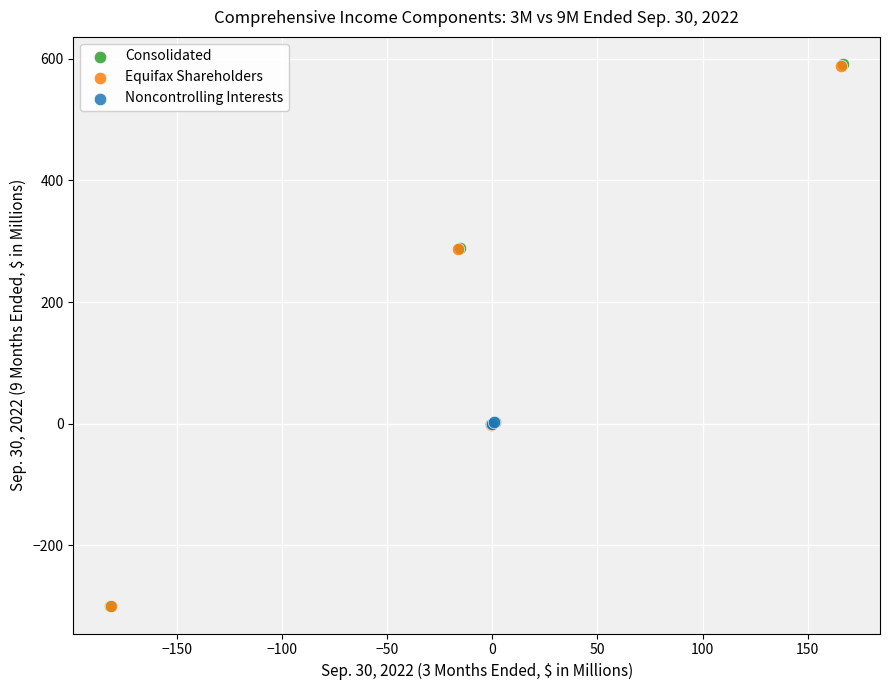

What are all the series names shown in the legend?

Consolidated, Equifax Shareholders, Noncontrolling Interests